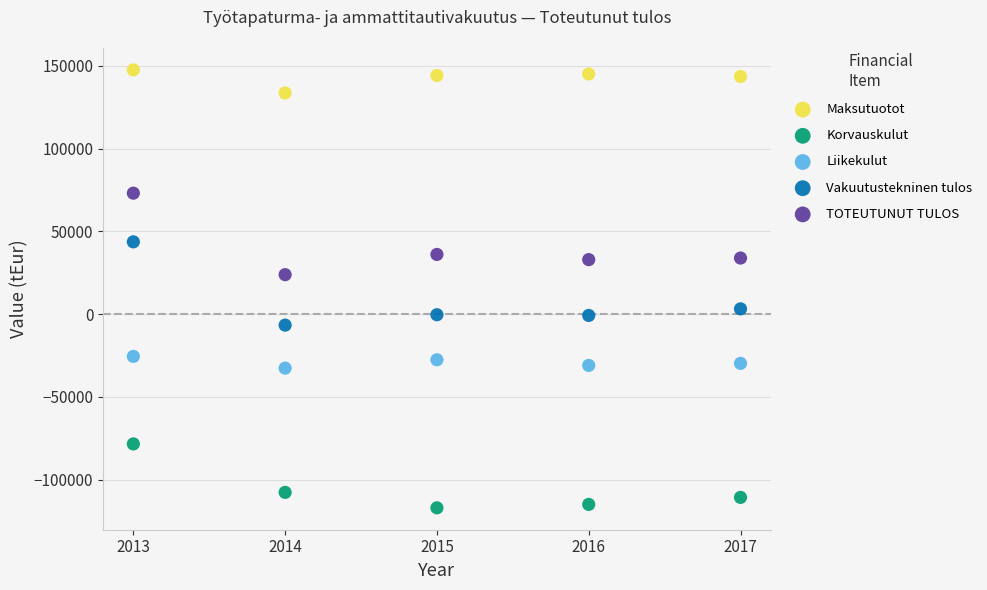

Which series has the widest spread of Y values?

Vakuutustekninen tulos